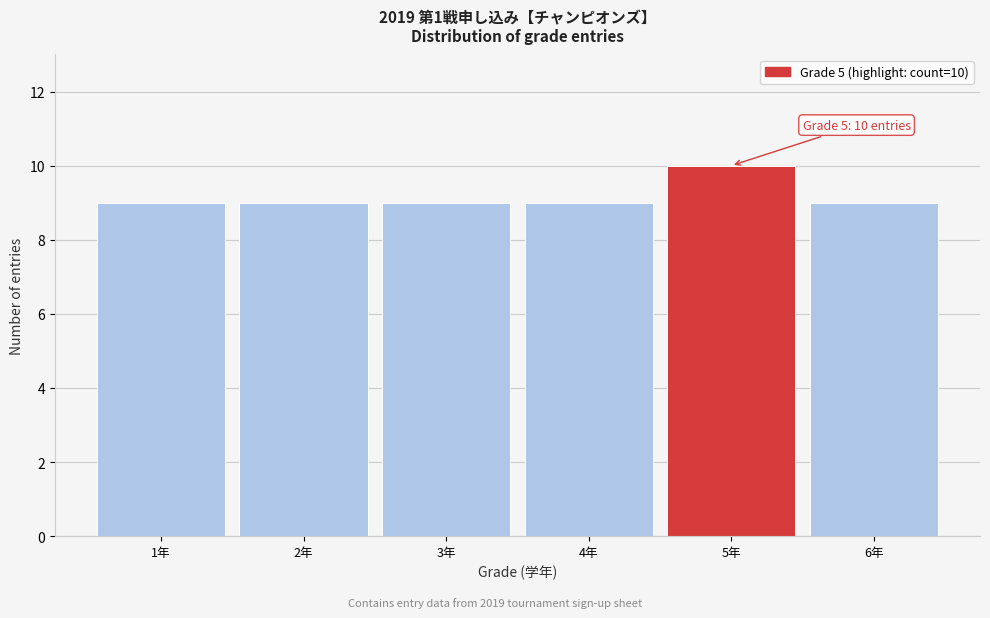

Reading left to right, what are all the values shown in this chart?

1年=9	2年=9	3年=9	4年=9	5年=10	6年=9